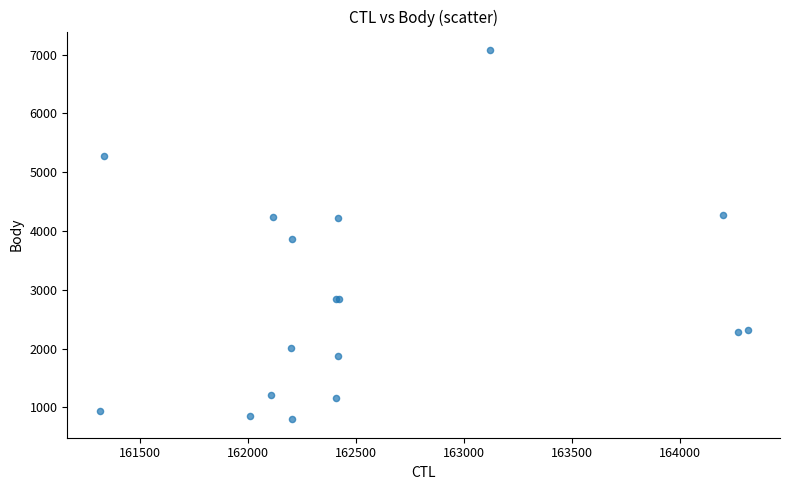

What Y value in the scatter plot is closest to 3939?

3865